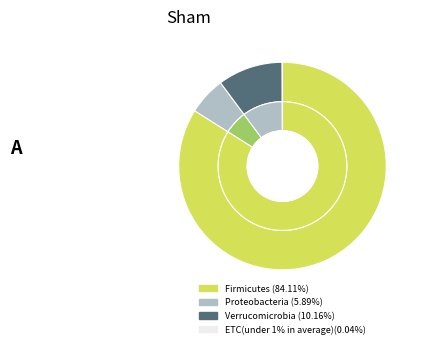

What is the change in value from 2 to 15?

-2.8